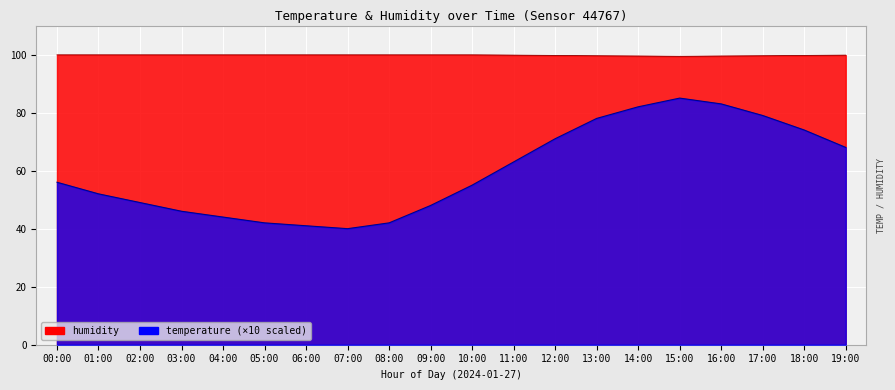

What is the difference between the highest and lowest values at 04:00?

55.9